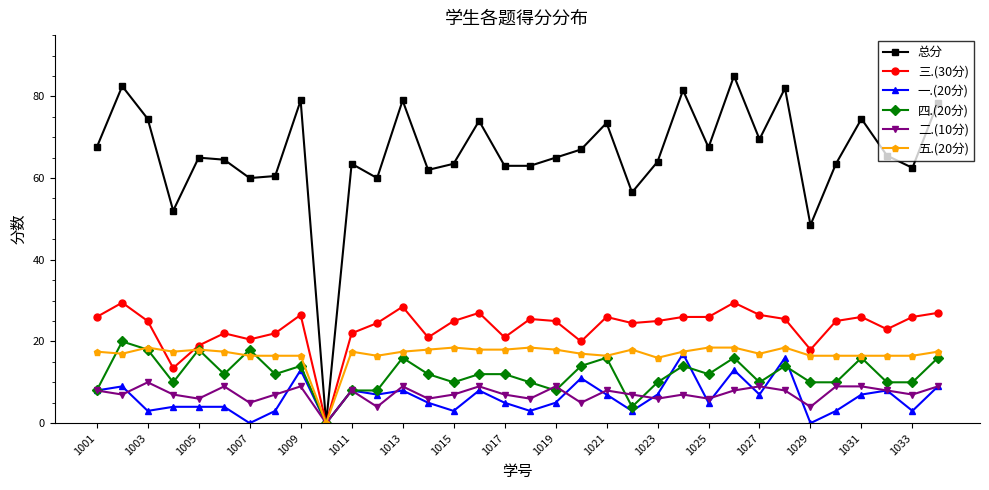

What is the value of the 二.(10分) point at the 22nd from the left?

7.0